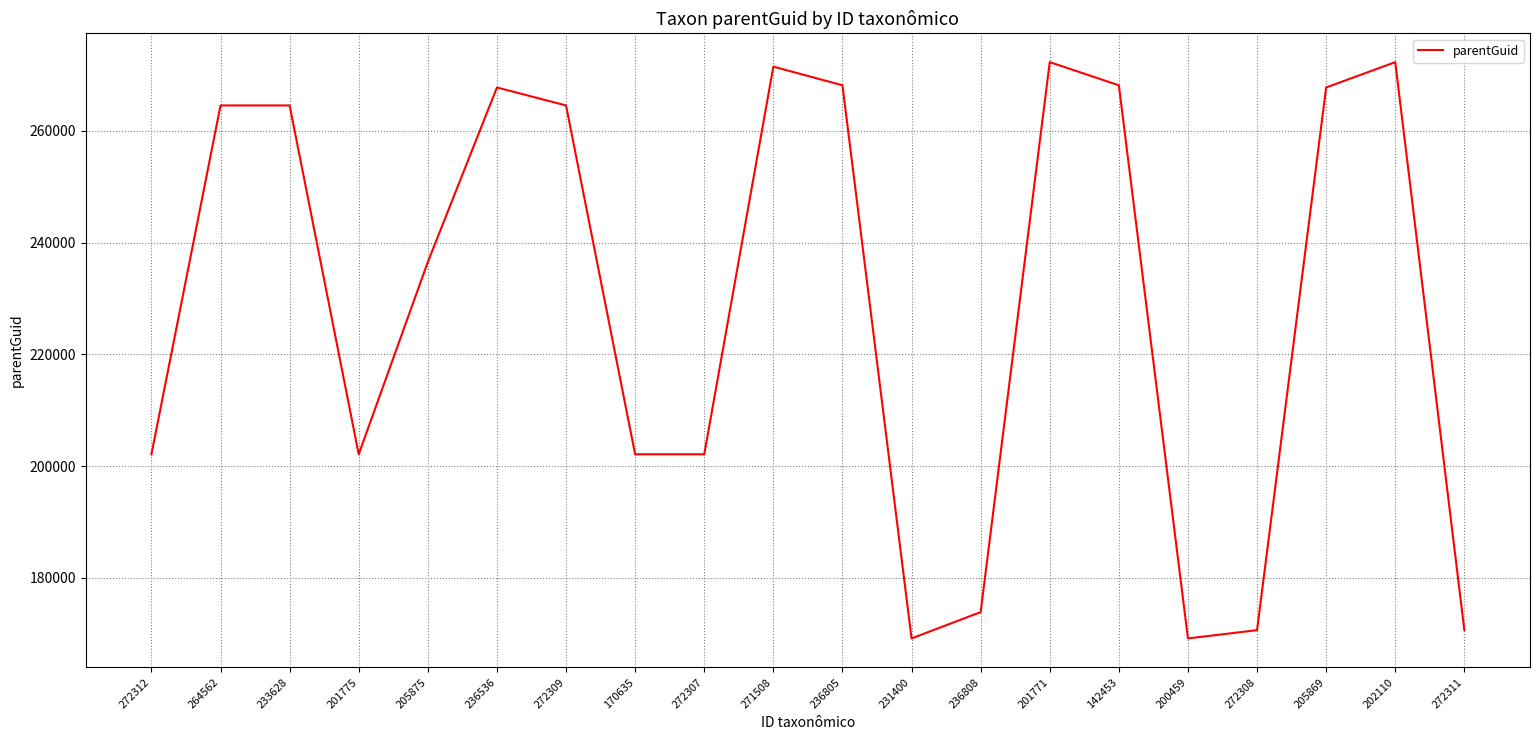

What is the difference between the maximum and minimum values?

103152